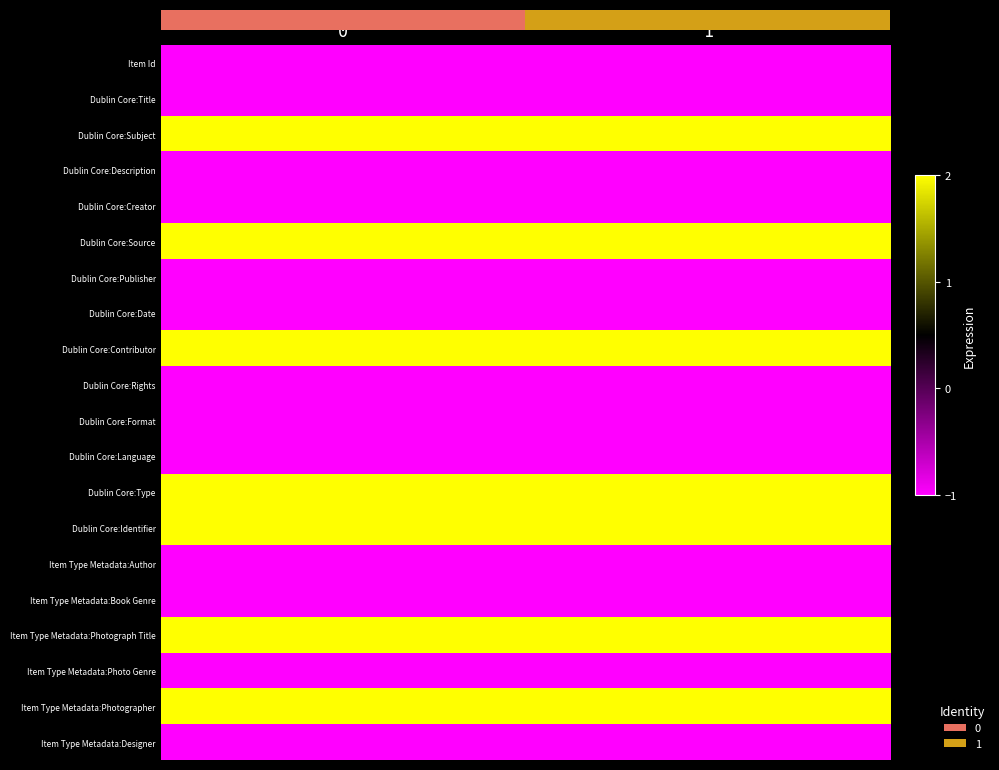

At how many categories does at least one series exceed 0?

2